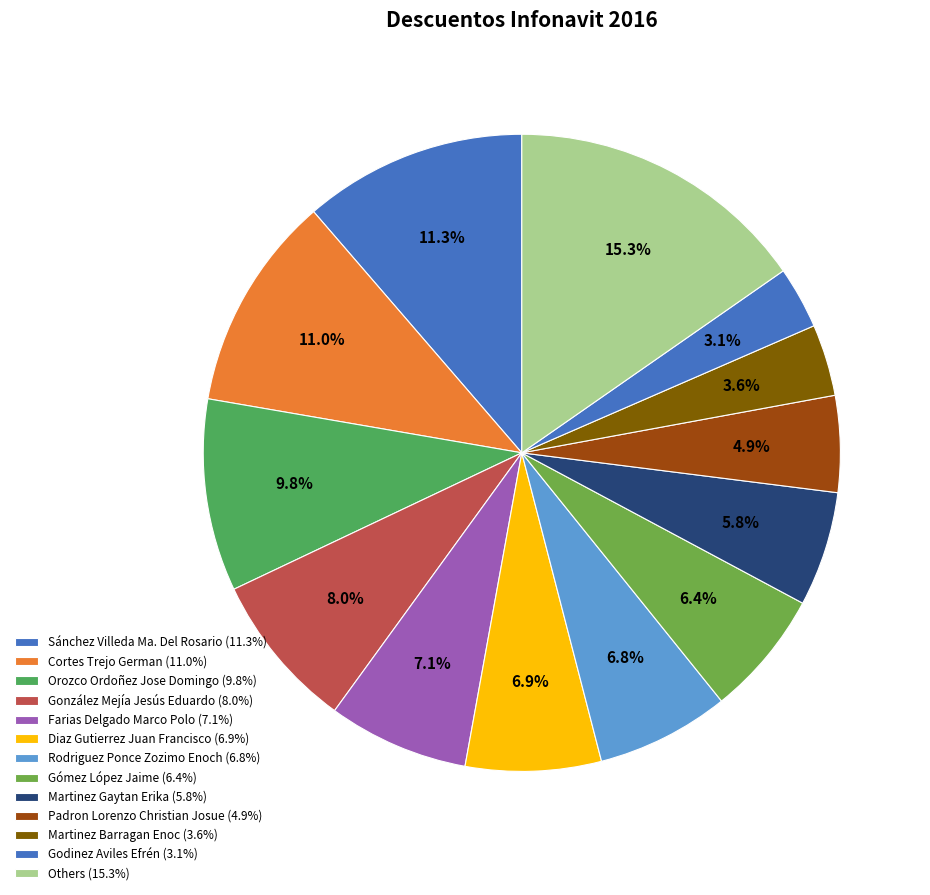

How many segments does this pie chart have?

13